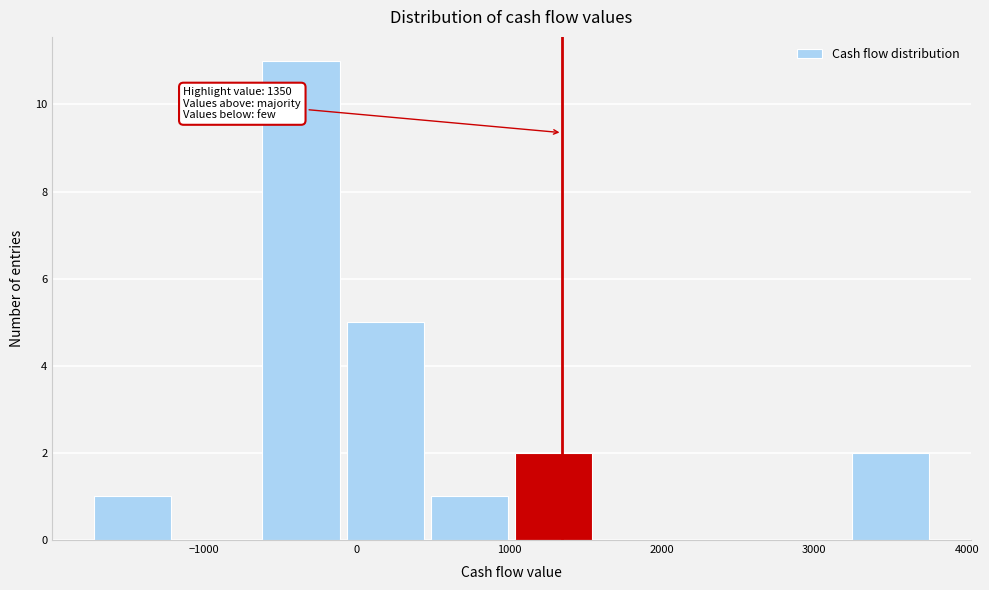

Over which range of the x-axis is the bar tallest?

-600 to -100